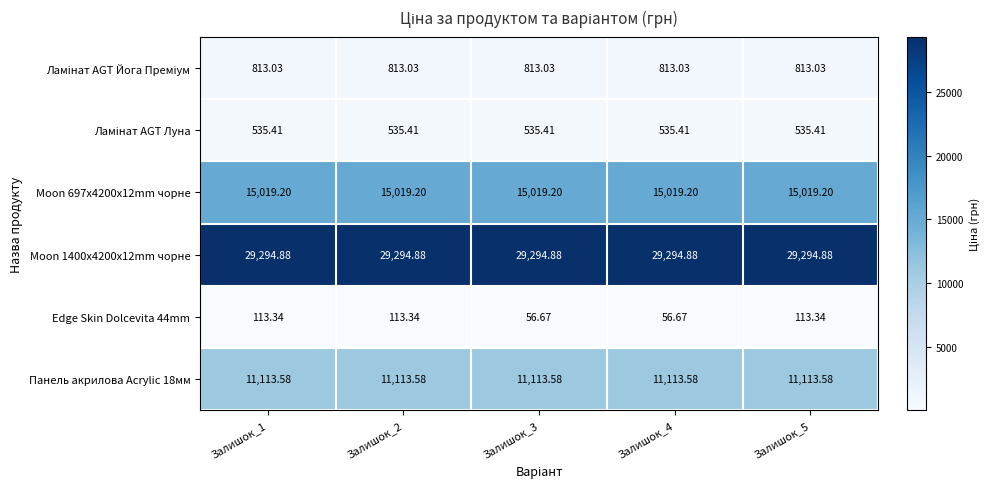

How many distinct data groups are displayed?

6